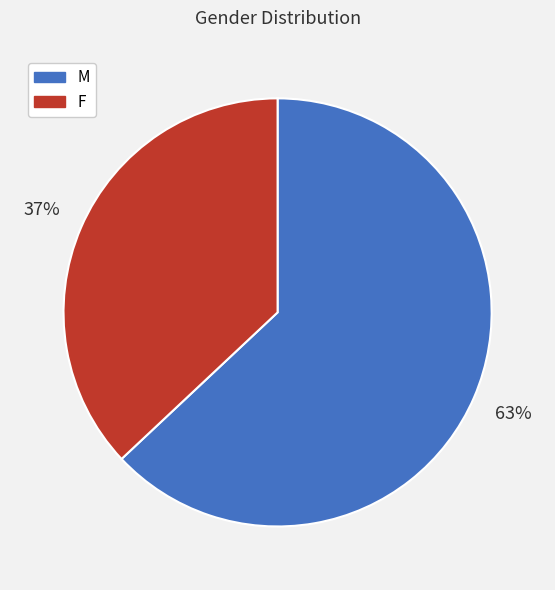

Is it true that F is 23% of the pie?

False